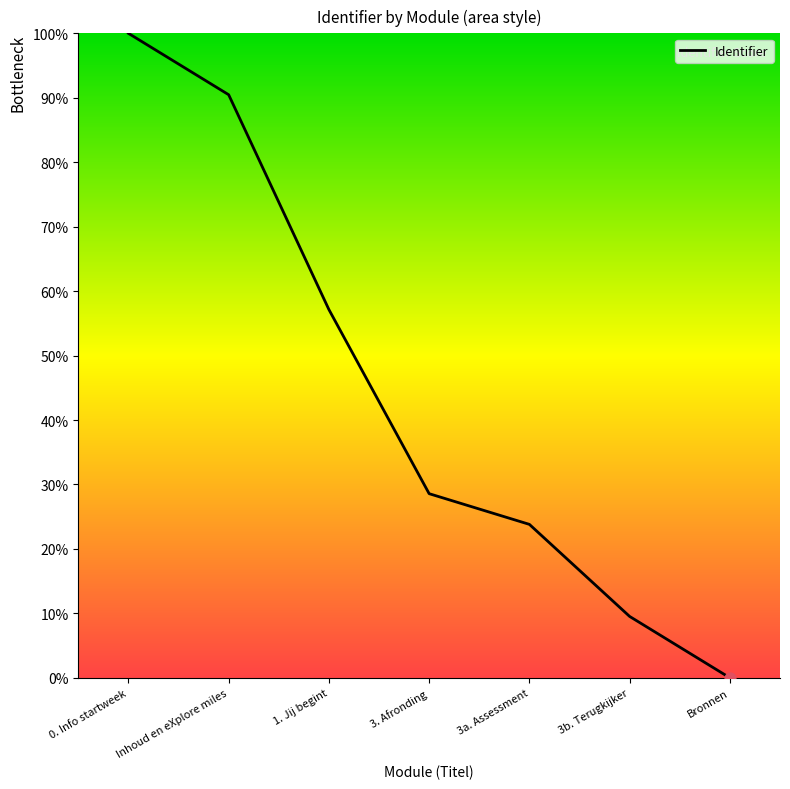

What is the change in value from 1. Jij begint to 3. Afronding?

-28.6